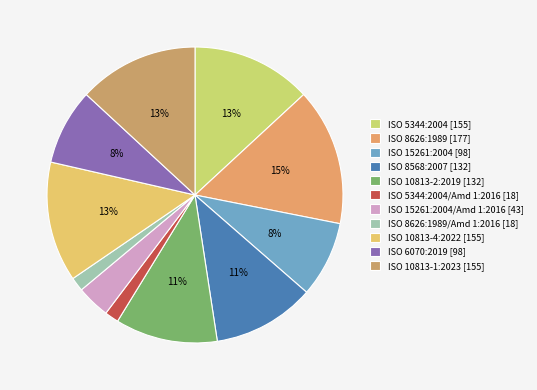

How many segments does this pie chart have?

11